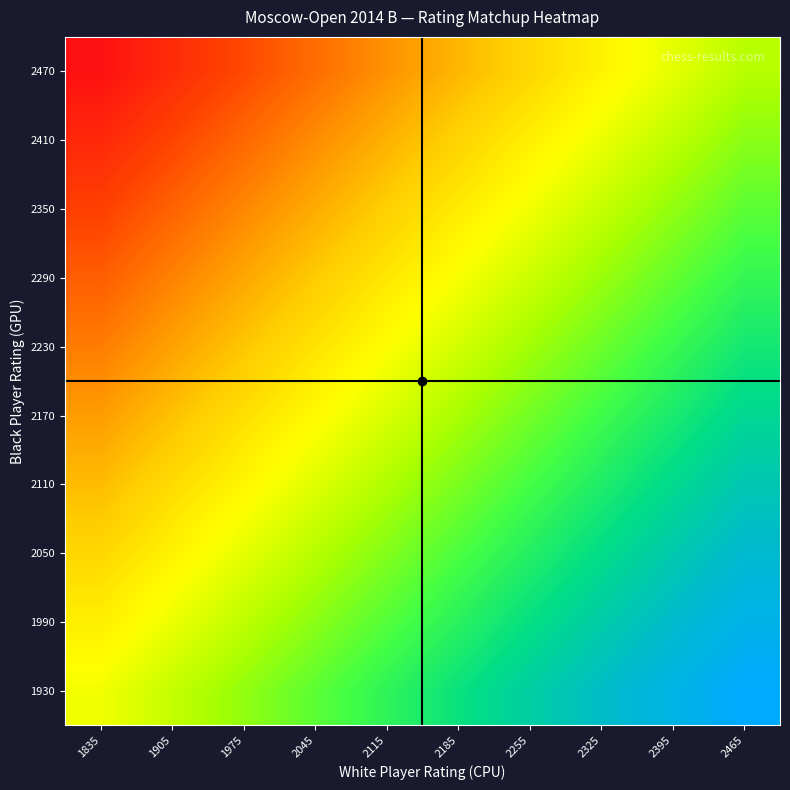

What is the greatest value displayed?

535